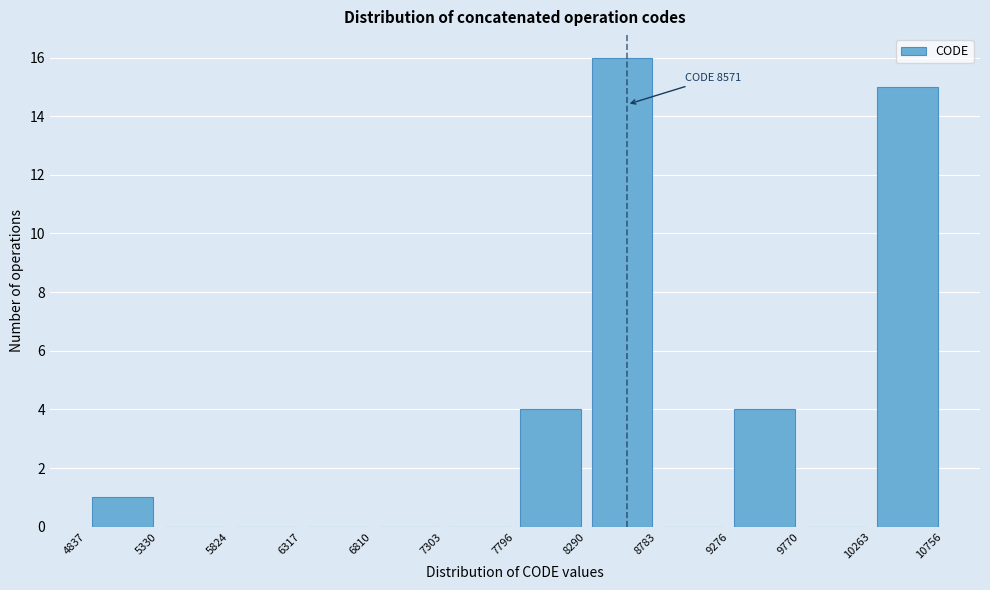

Which range on the x-axis has the tallest bar?

8290 to 8783